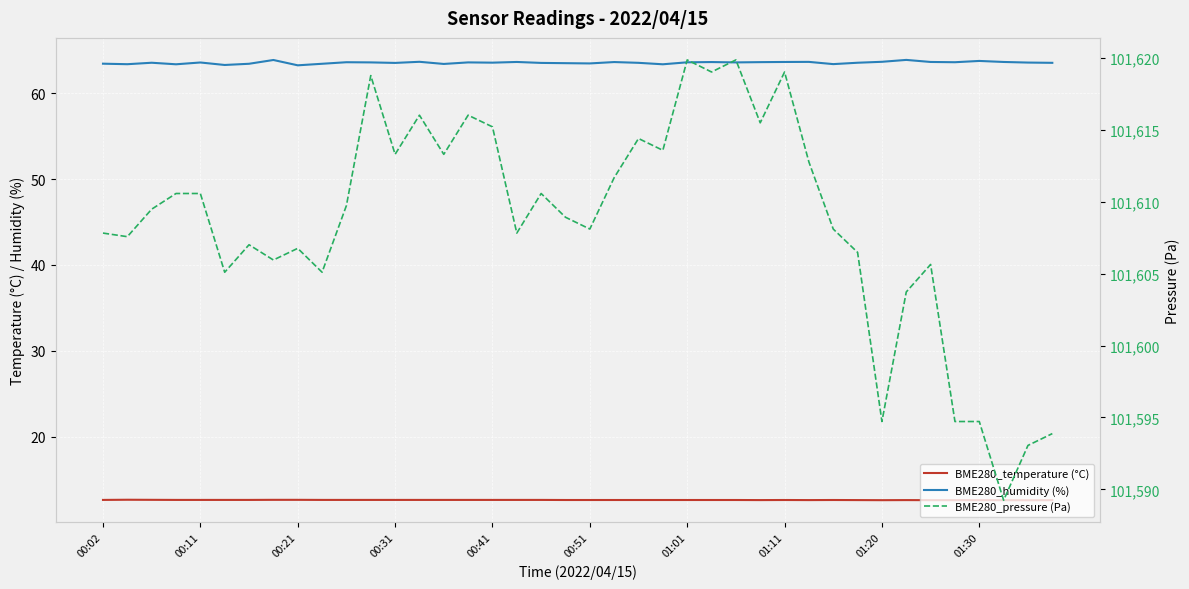

How many interior local peaks does the BME280_pressure (Pa) series have?

11